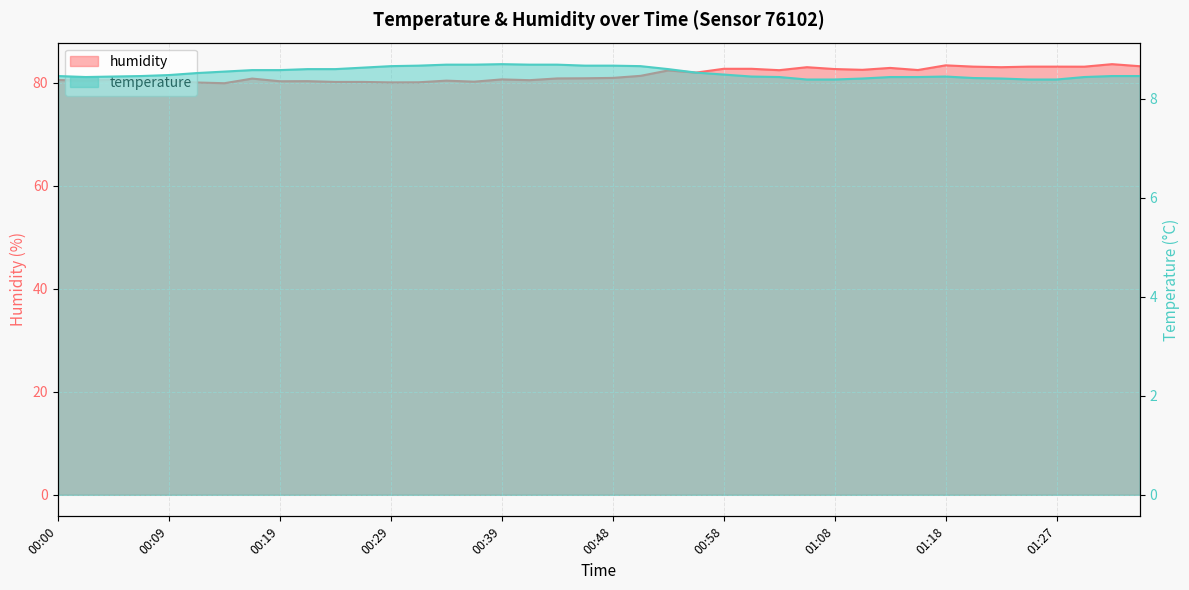

What position from the left is 00:43?

19